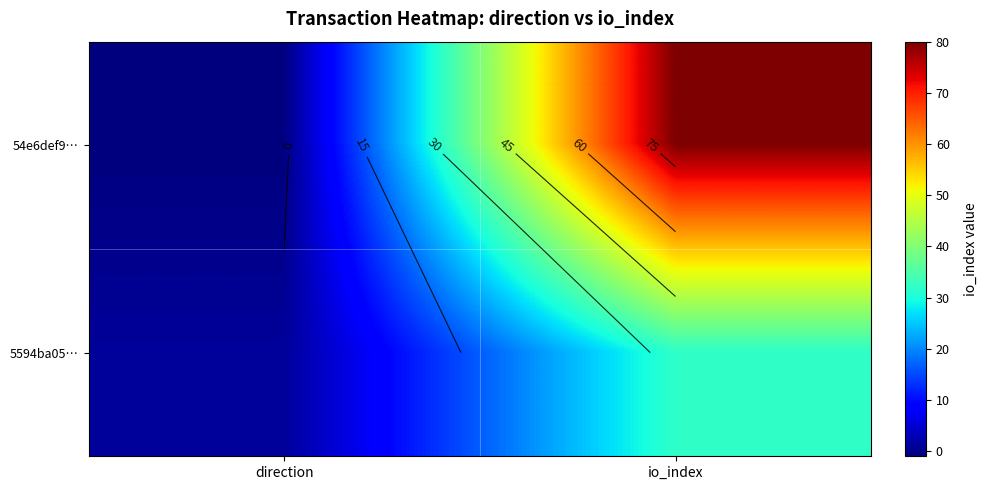

Rank the series at direction from highest to lowest value.

5594ba05…, 54e6def9…